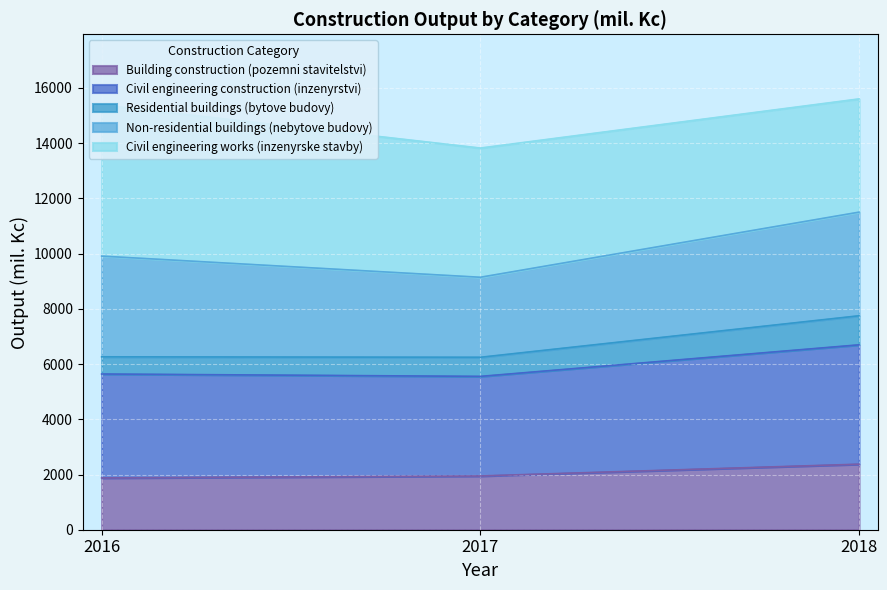

Is it true that Building construction (pozemni stavitelstvi) equals 1307.8 at 2018?

False